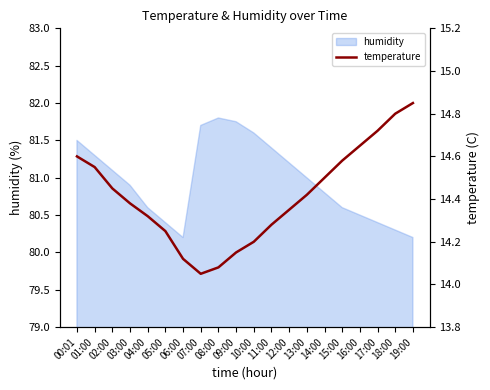

What position from the right is 11:00?

9